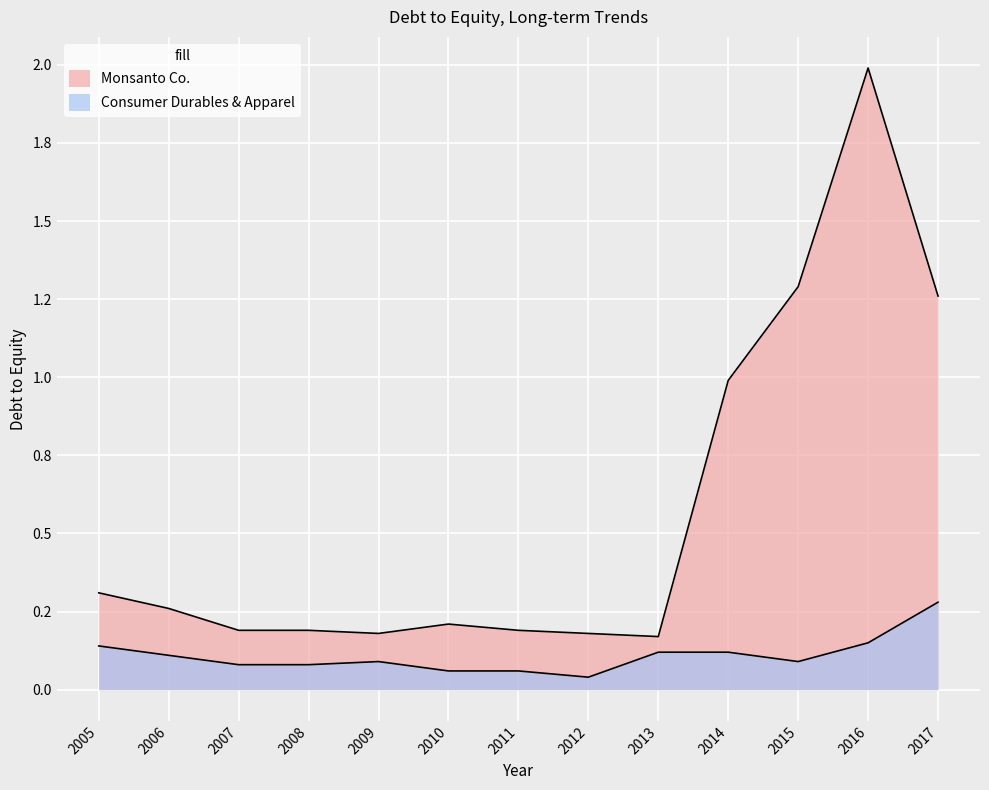

How many data points does each series have?

13